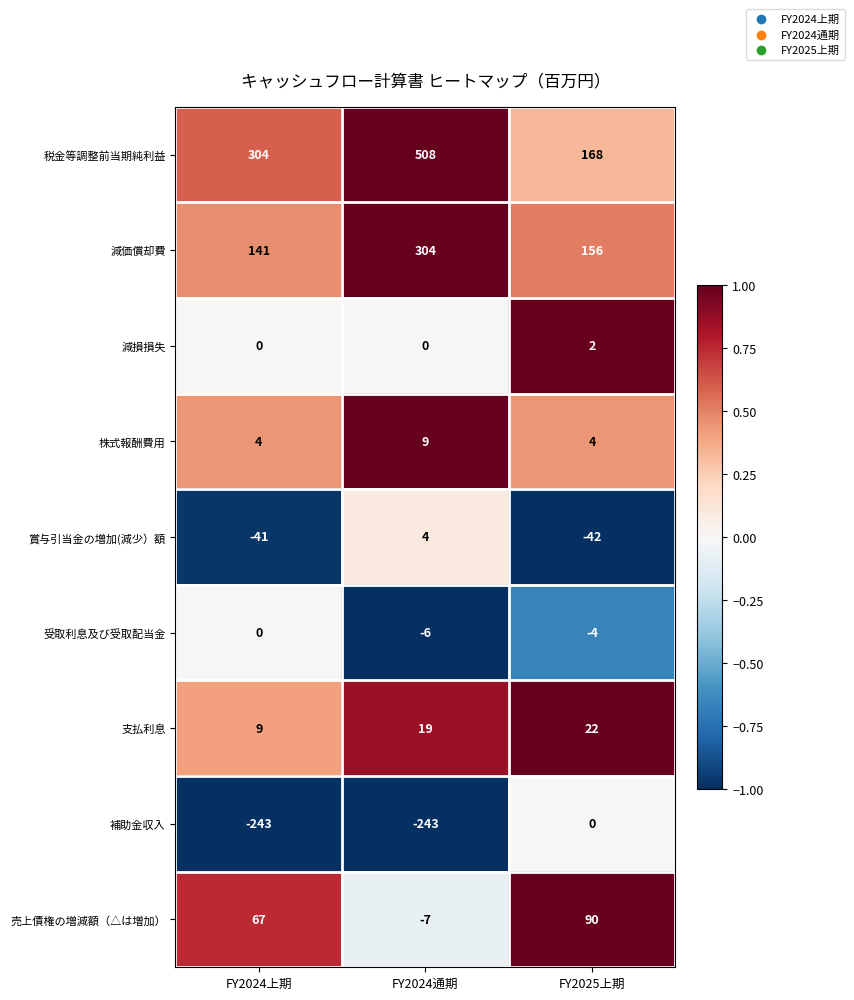

Is it true that 受取利息及び受取配当金 equals -7 at FY2025上期?

False